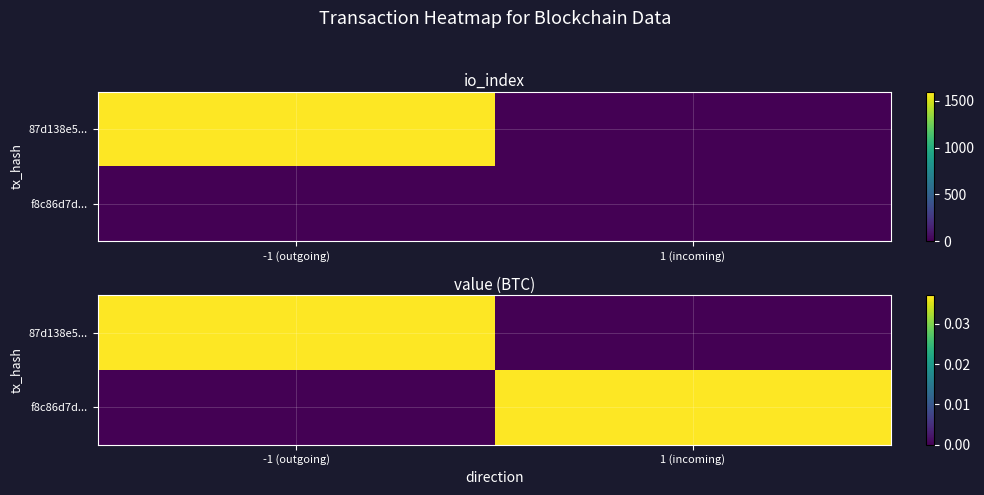

Between 1 (incoming) and -1 (outgoing), which is larger?

-1 (outgoing)